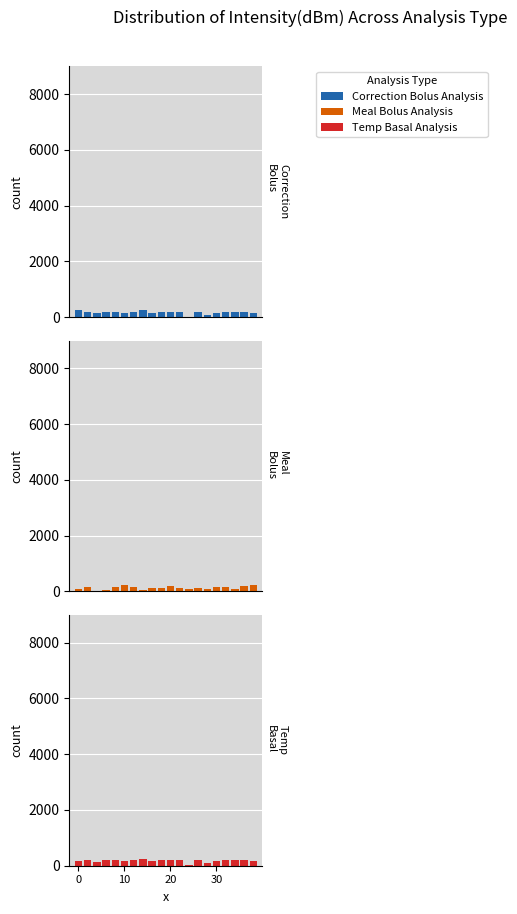

Reading left to right, list all the values displayed in this chart.

Correction Bolus Analysis: 251.2	182.2	130.8	196.1	168.2	135.1	196.5	251.4	145.6	184.7	199.0	185.4	0.0	187.8	86.7	140.0	175.9	183.2	169.5	148.7
Meal Bolus Analysis: 97.5	143.2	30.8	53.6	140.4	212.7	148.9	52.3	117.8	105.4	195.1	110.7	73.9	137.0	94.9	150.5	140.3	83.4	208.6	245.0
Temp Basal Analysis: 171.2	202.2	150.8	216.1	188.2	155.1	216.5	231.4	165.6	204.7	219.0	205.4	20.0	207.8	106.7	160.0	195.9	203.2	189.5	168.7